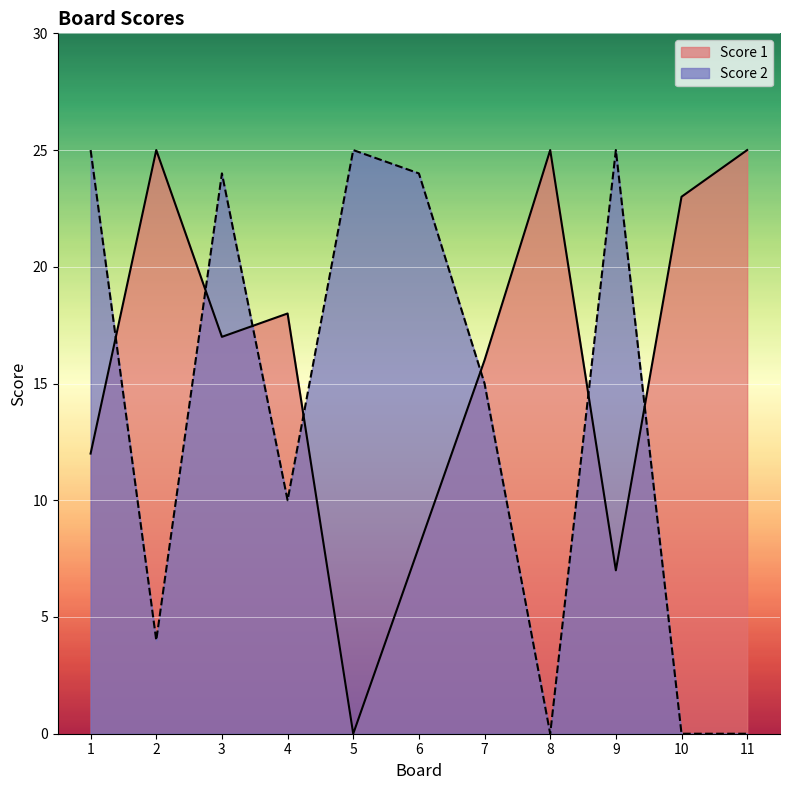

Which series has the widest spread of values?

Score 1